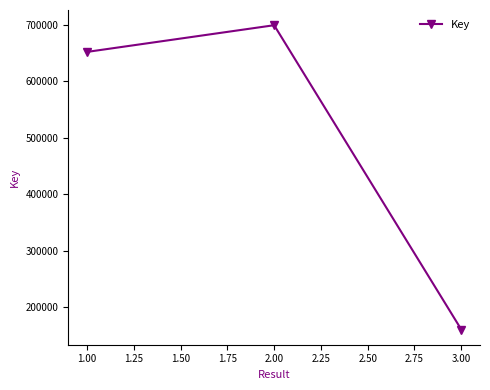

True or false: the data shows 354945 at 1.00.

False